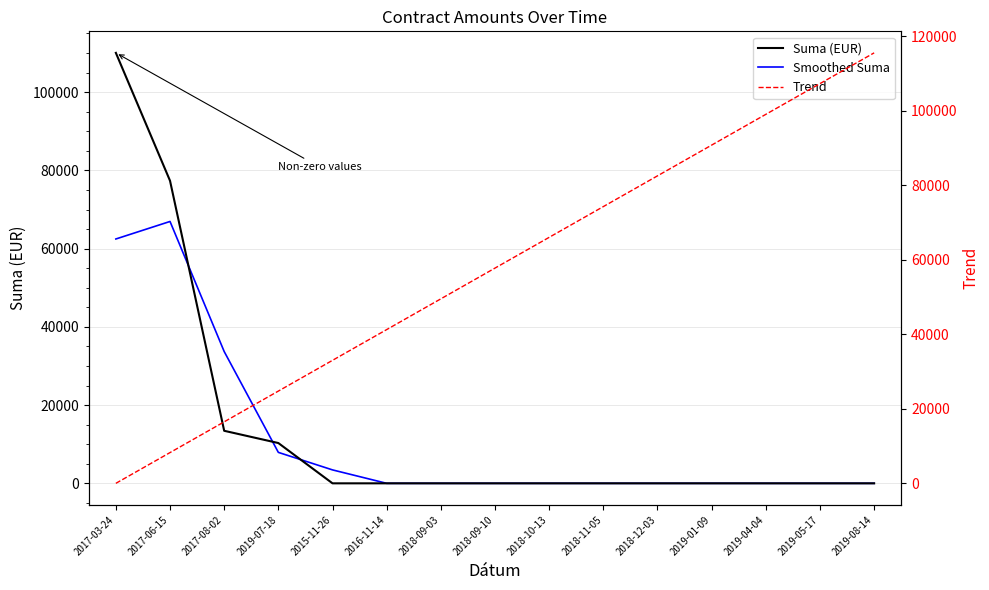

True or false: Smoothed Suma has more than 2 points higher than both neighbors.

False